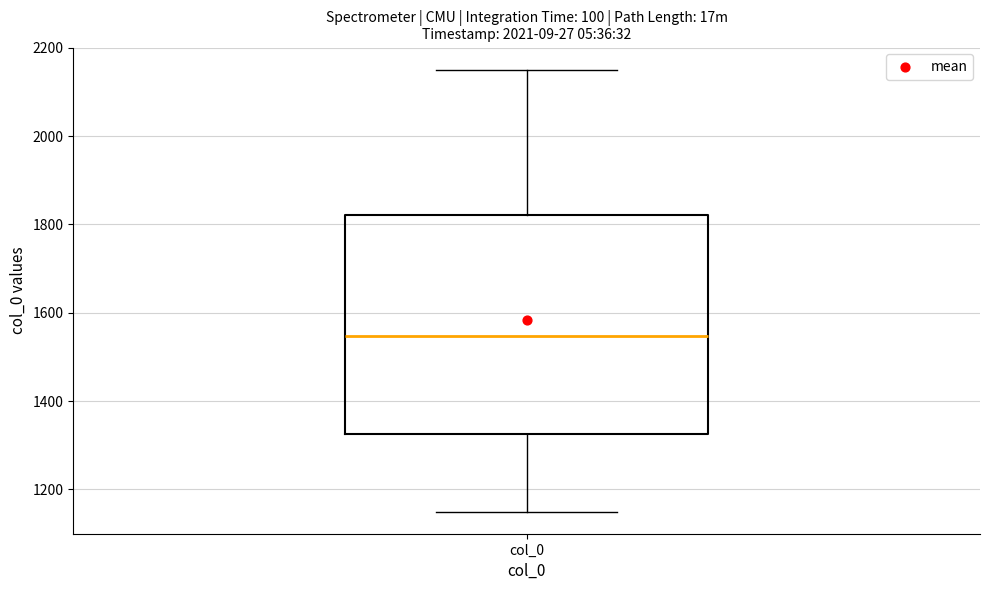

Read this box plot against the y-axis: the position of the median line, the range covered by the box, and the ends of both whiskers. The values are not printed on the chart, so give them approximately, as read against the axis.

median 1540, box 1320 to 1820, whiskers 1140 to 2160